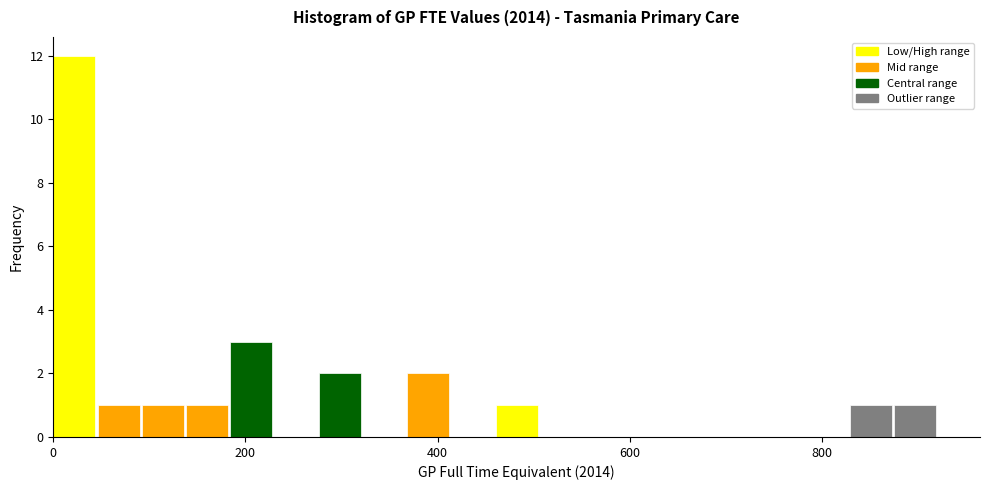

Read against the x-axis, roughly where is the centre of the tallest bar?

20